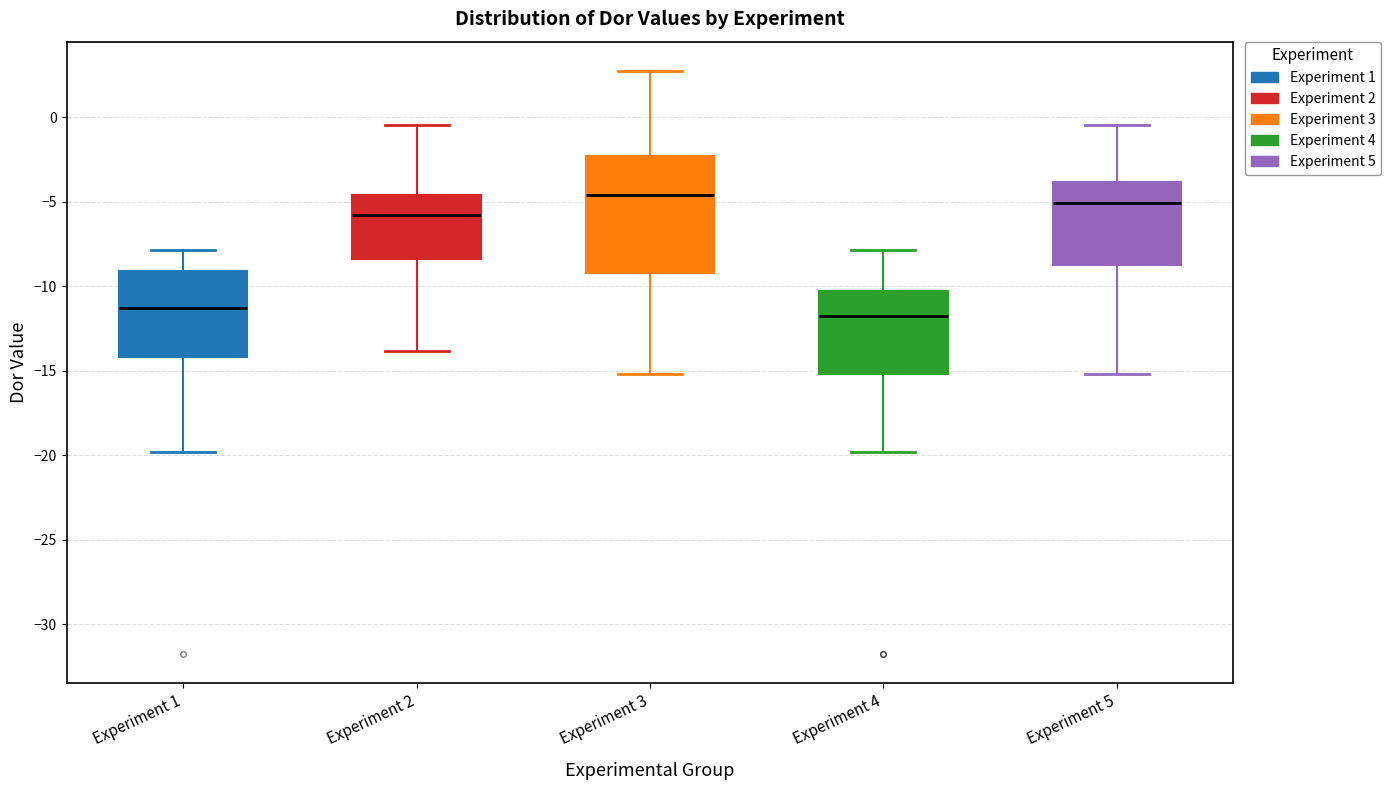

Where does the lower whisker of the box for Experiment 1 end on the y-axis? The values are not printed on the chart, so give them approximately, as read against the axis.

-20.0